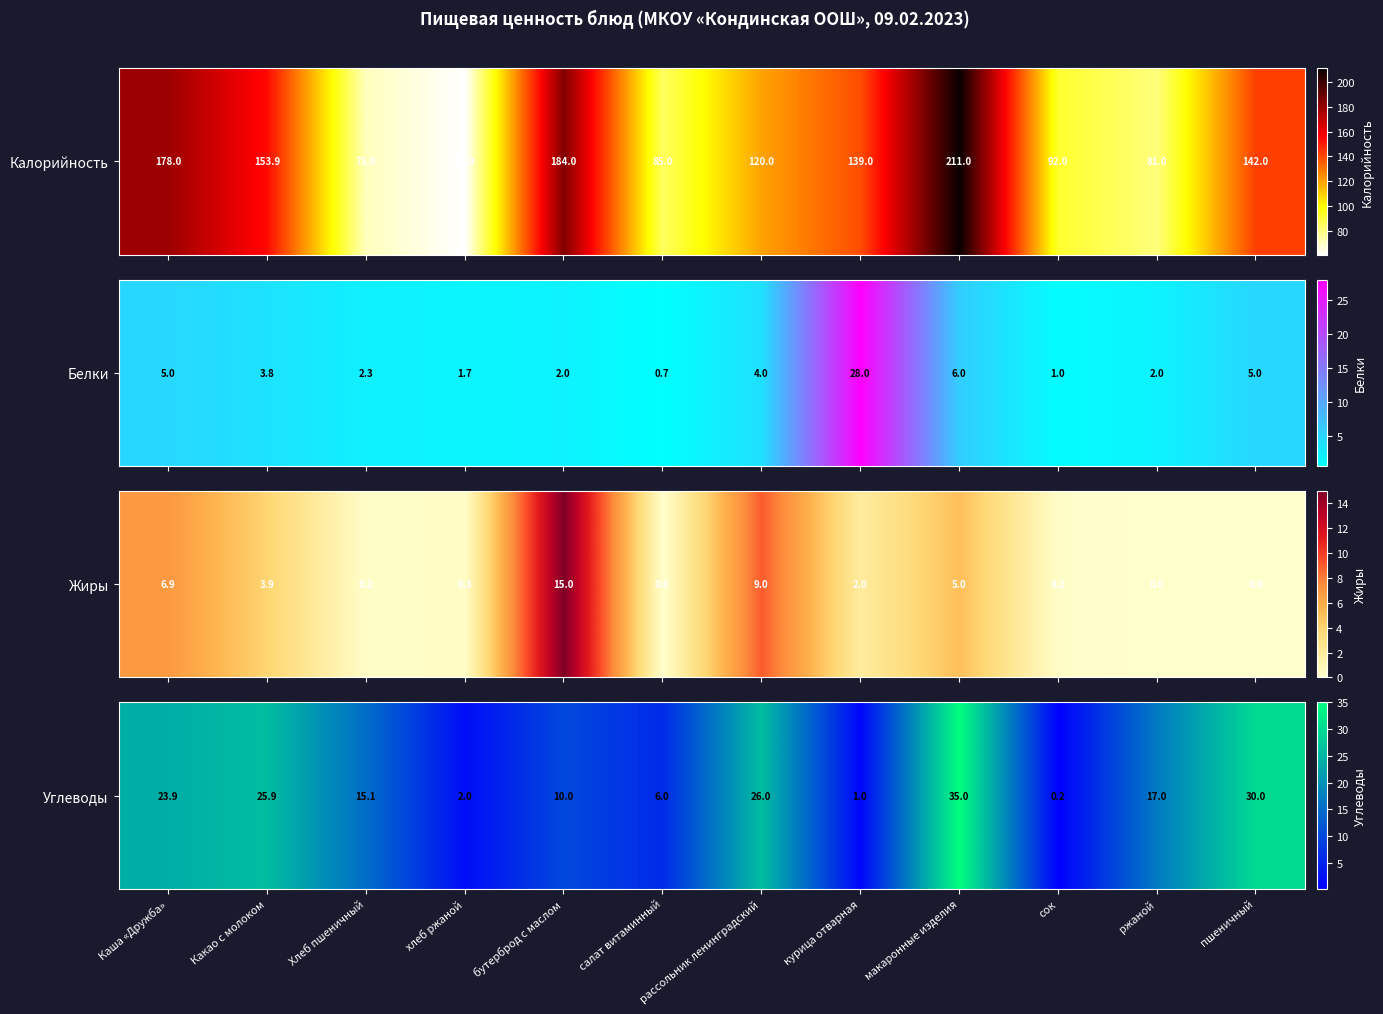

What is the change in value from бутерброд с маслом to ржаной?

+7.0